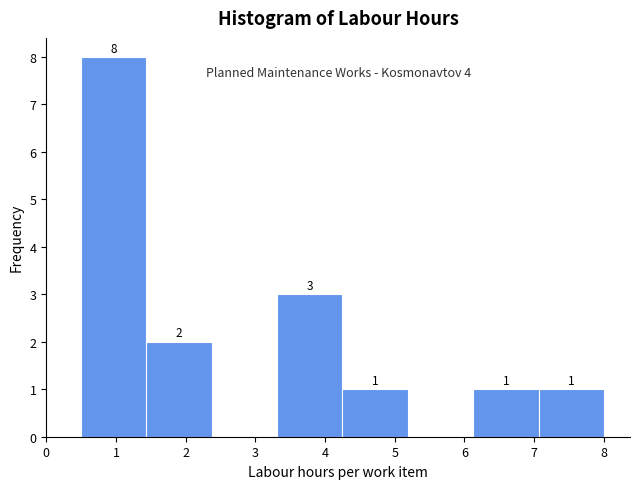

Which range on the x-axis has the tallest bar?

0.5 to 1.4